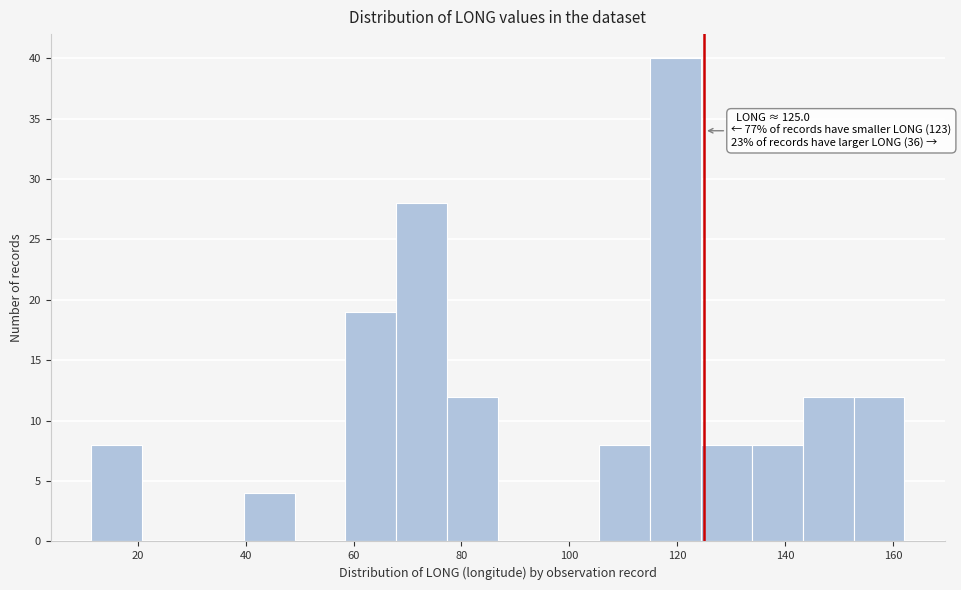

Which range on the x-axis has the tallest bar?

116 to 124